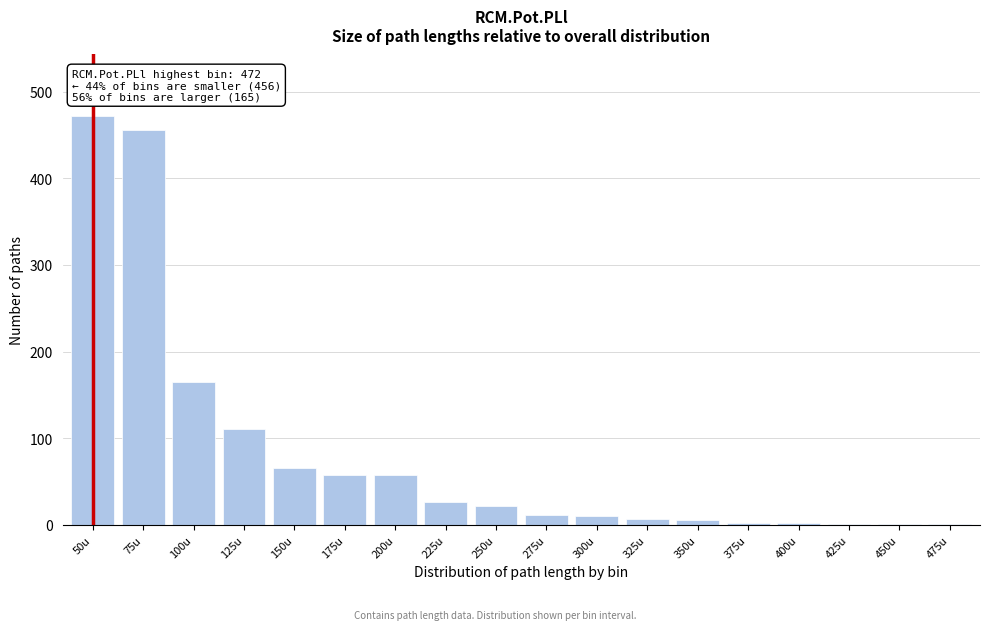

What is the ratio of the value at 125u to the value at 225u?

4.2